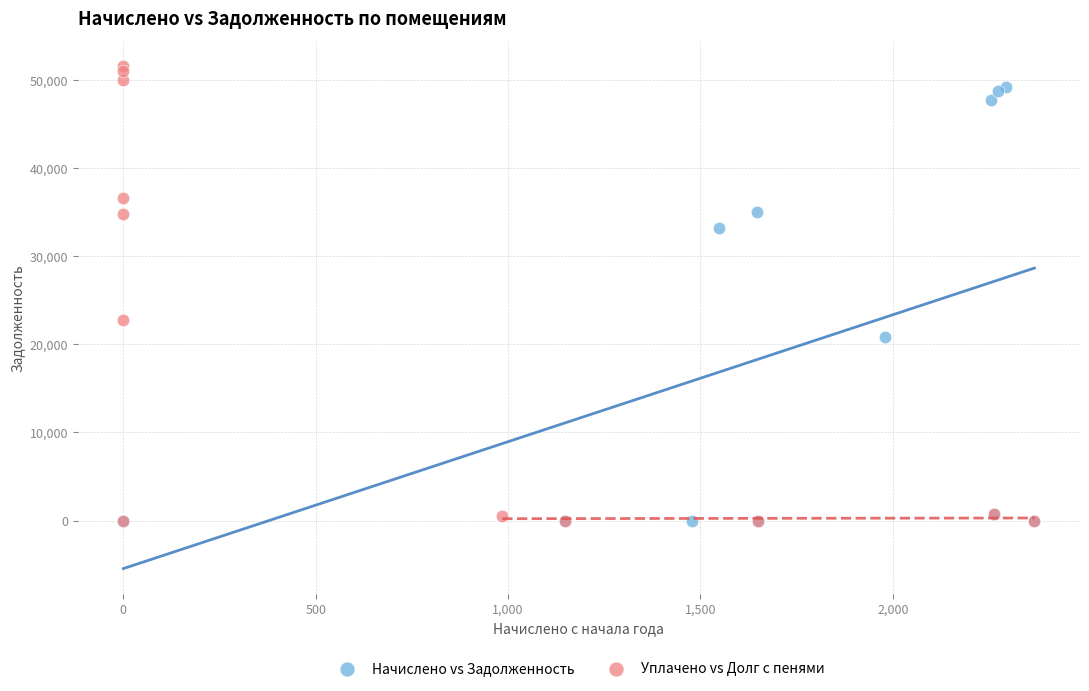

Which series has the widest spread of Y values?

Уплачено vs Долг с пенями